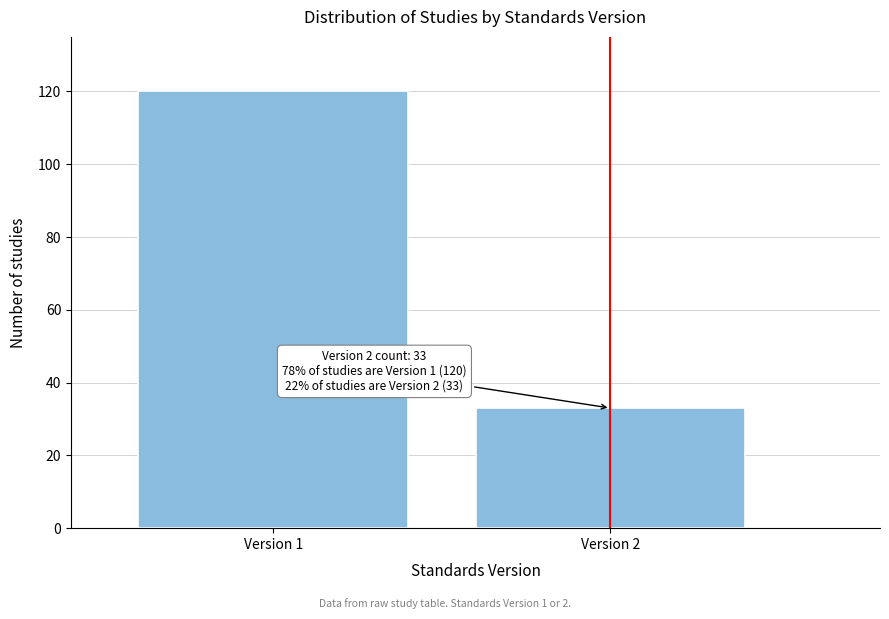

Reading right to left, what are all the values shown in this chart?

Version 2=33	Version 1=120